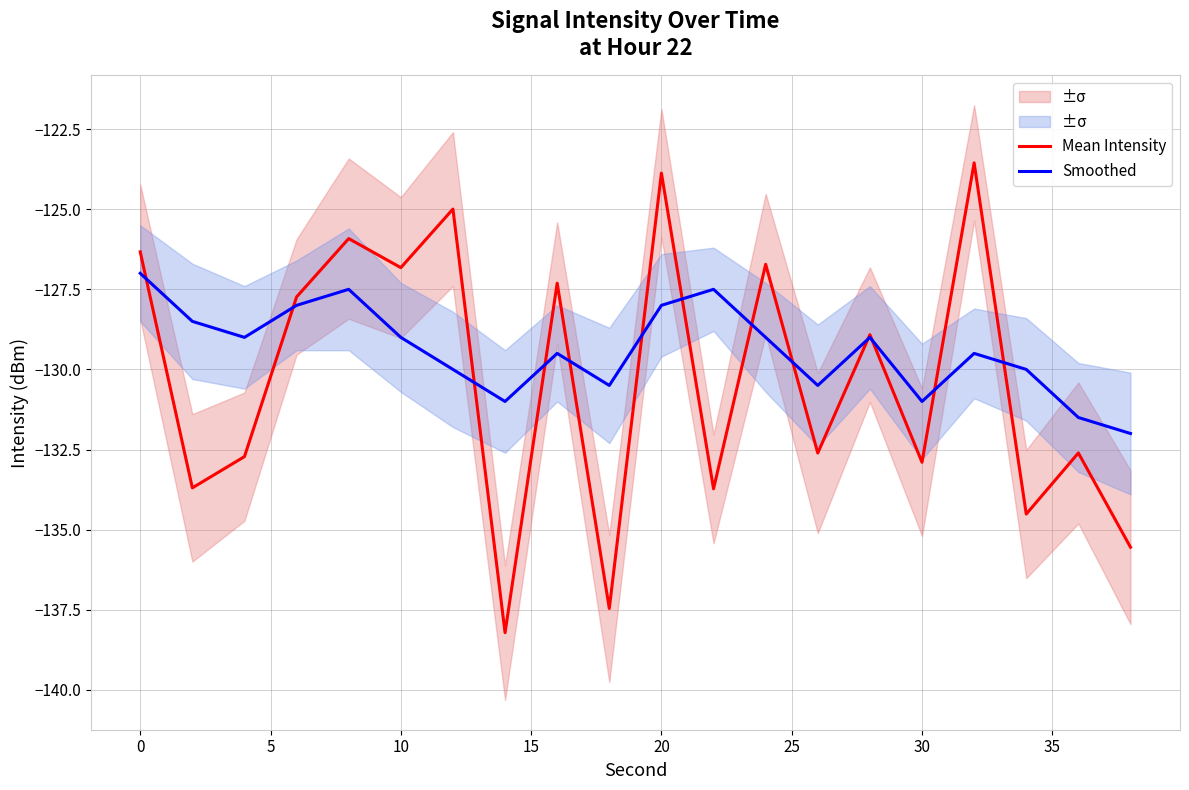

What is the highest value of the Mean Intensity series?

-123.6